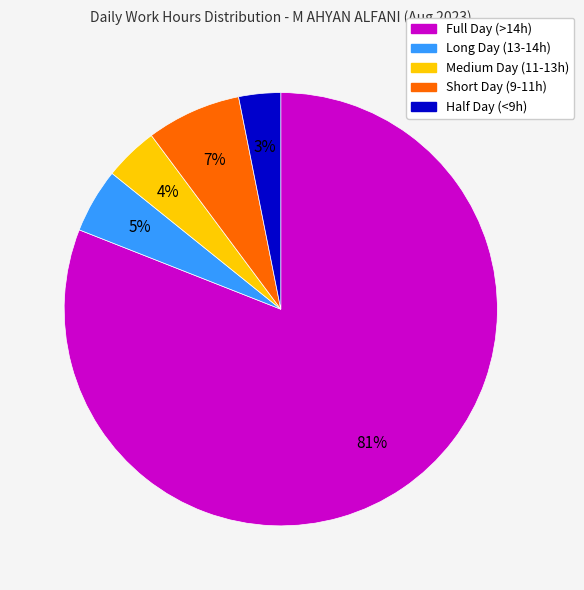

What percentage is the Half Day (<9h) slice, to the nearest percent?

3%